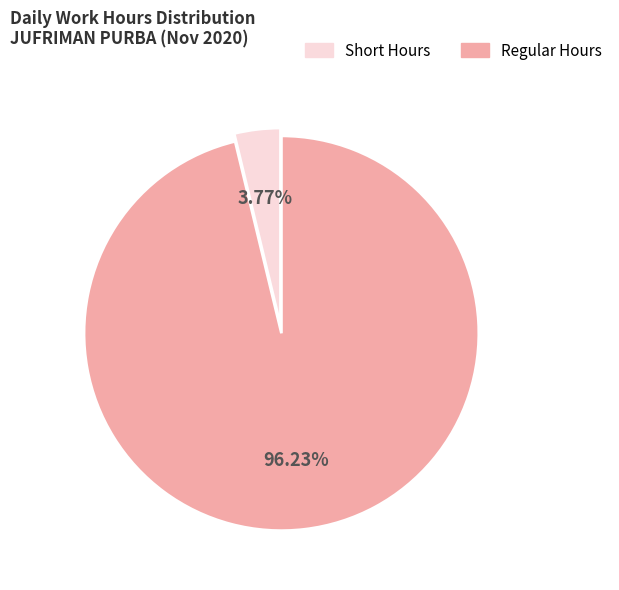

Is there any slice that represents more than half of the pie?

Yes